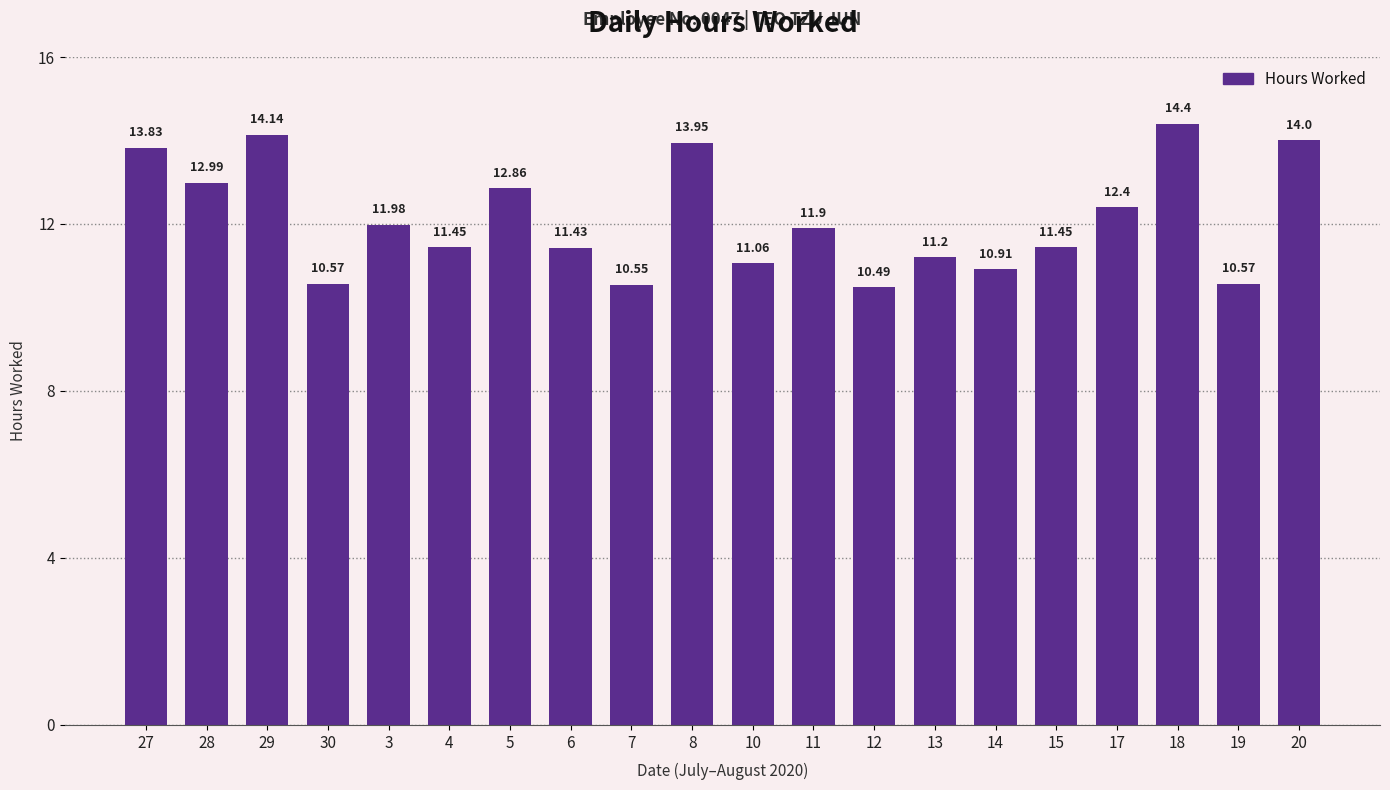

True or false: the data shows 11.4 at 6.

True